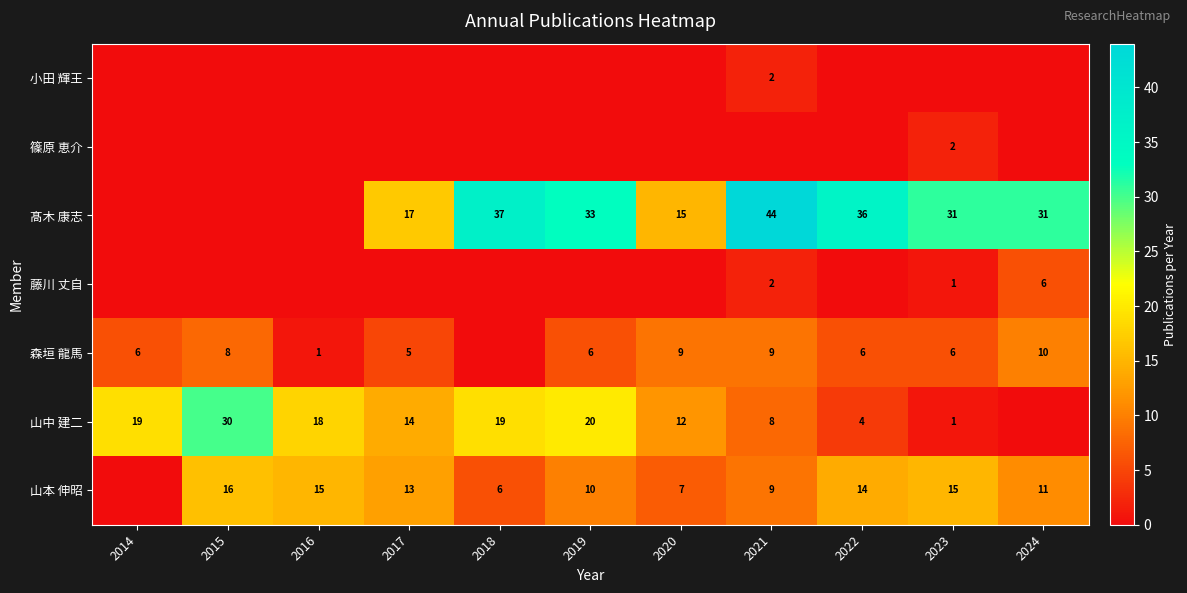

At how many categories does at least one series exceed 14?

11